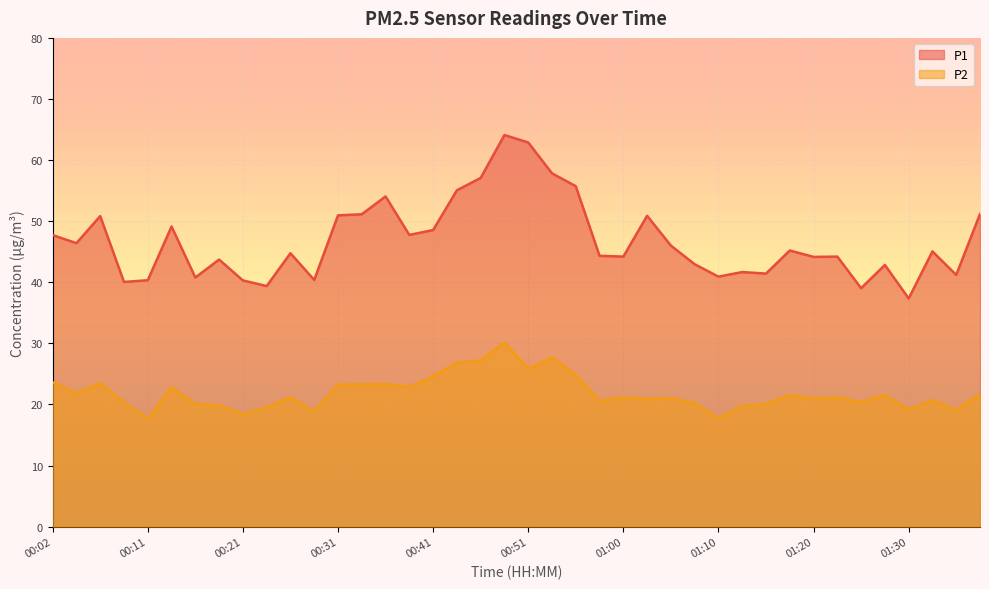

True or false: P2 and P1 intersect in this chart.

False